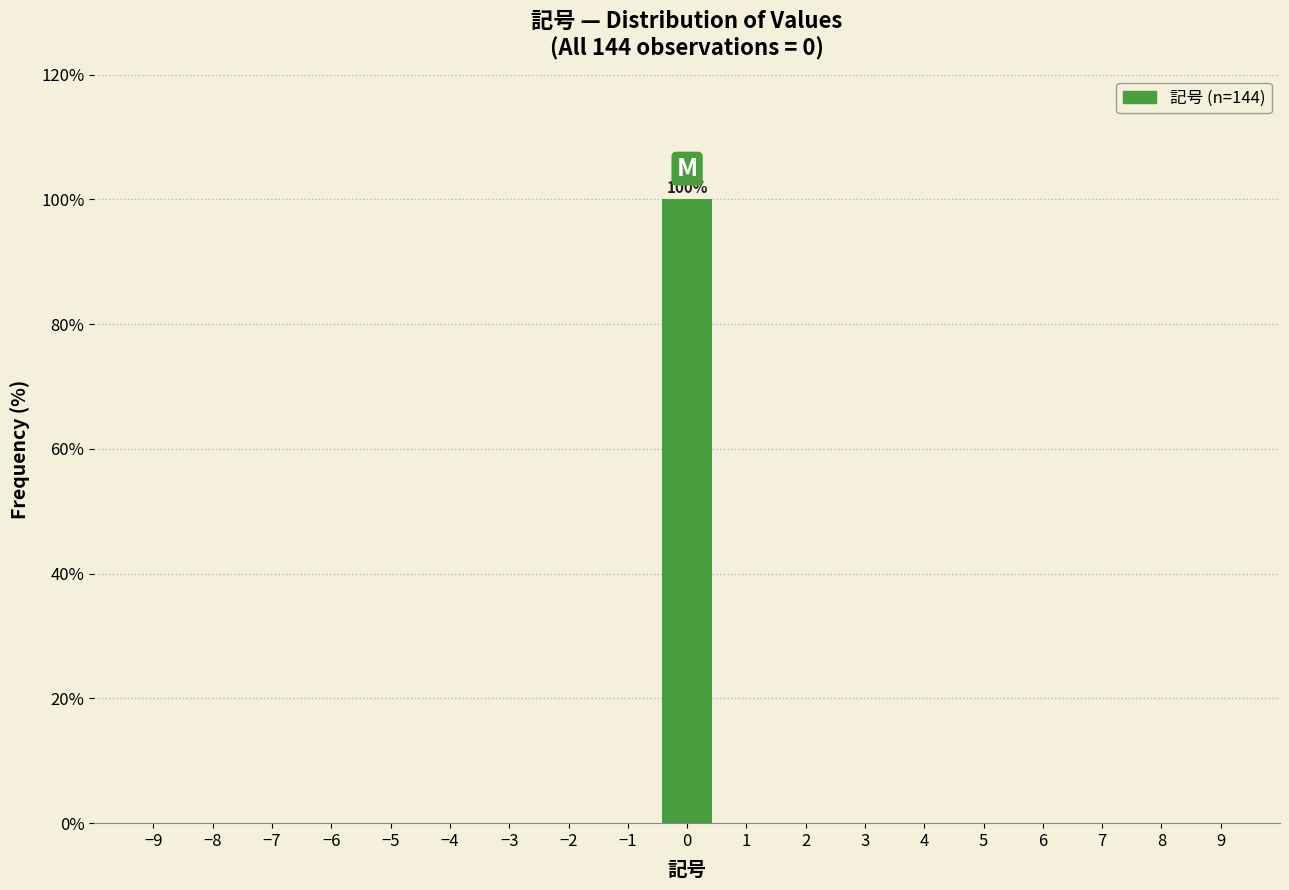

Reading right to left, what are all the values shown in this chart?

9=0	8=0	7=0	6=0	5=0	4=0	3=0	2=0	1=0	0=100	−1=0	−2=0	−3=0	−4=0	−5=0	−6=0	−7=0	−8=0	−9=0